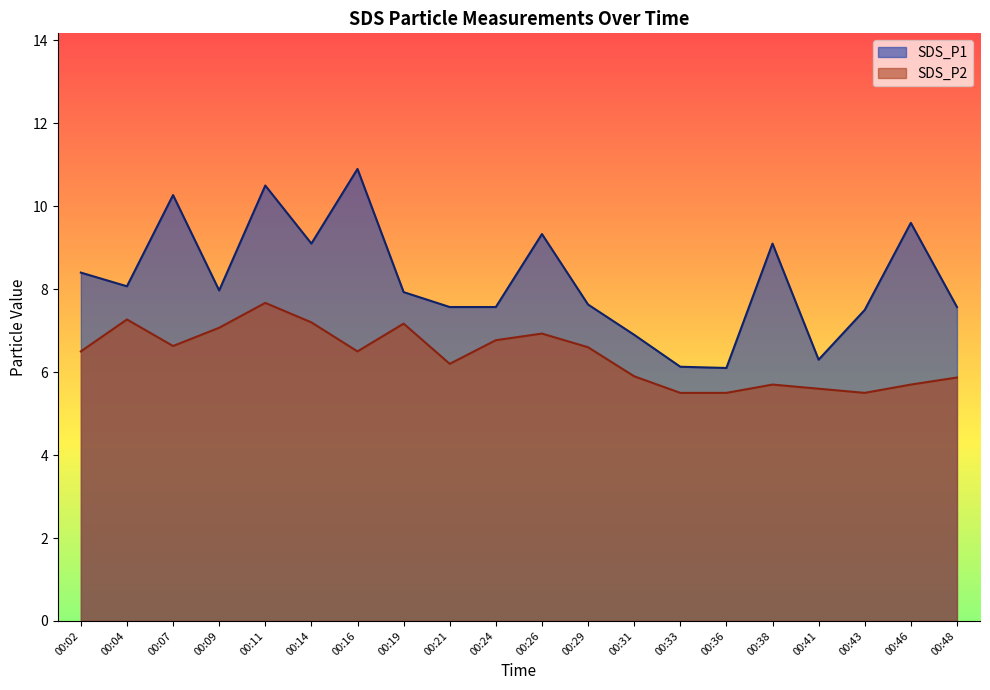

What is the spread (max minus min) of values at 00:31?

1.0